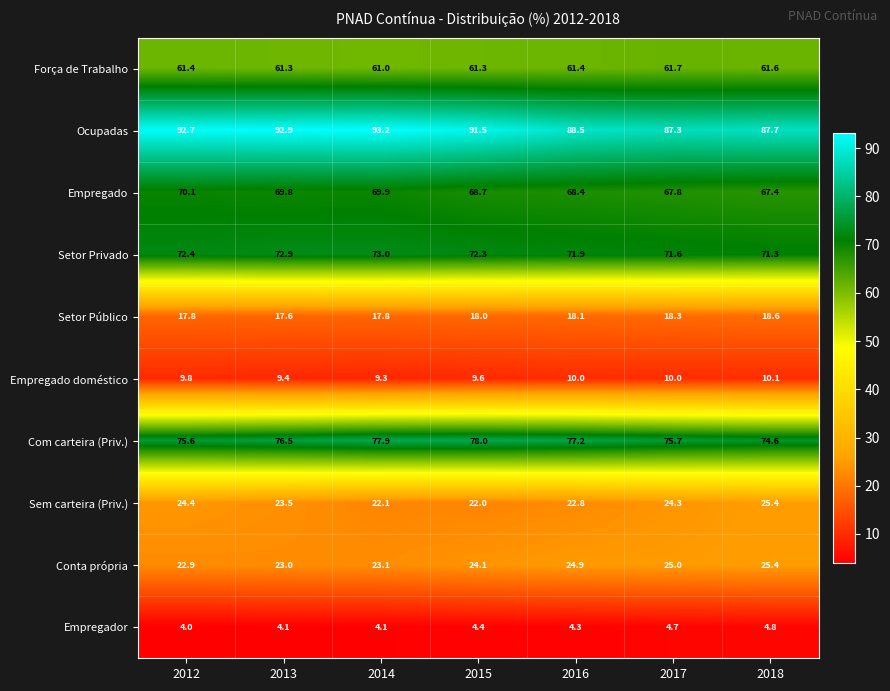

What is the total value across all series at 2017?

446.4